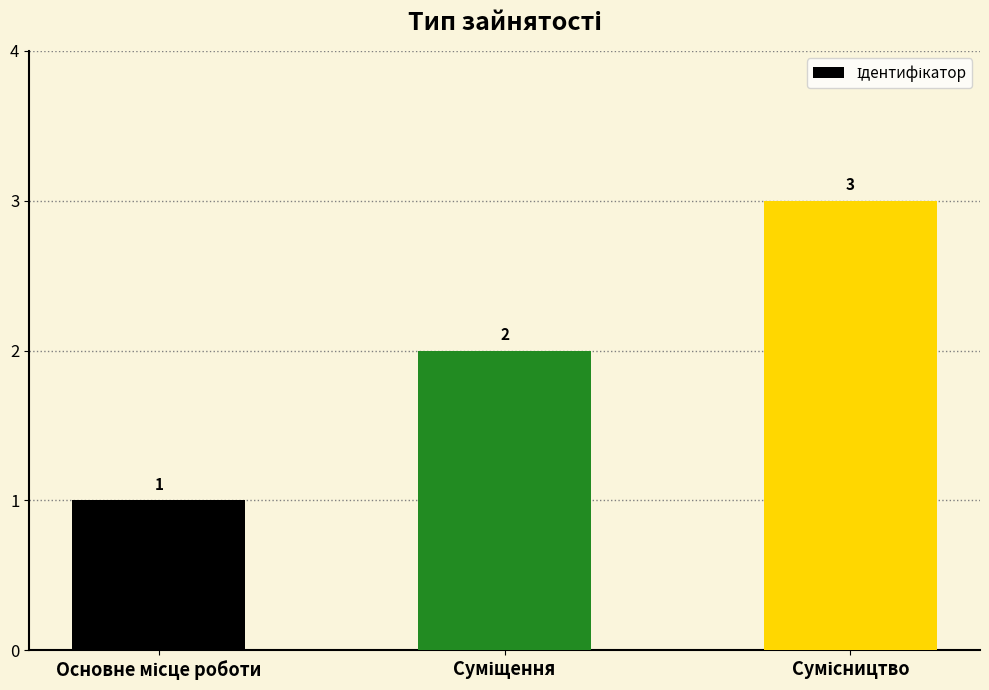

Reading left to right, list all the values displayed in this chart.

1	2	3